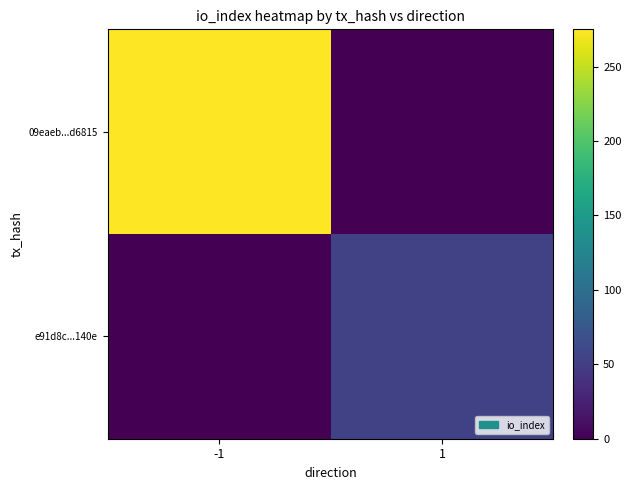

Which series has the largest total across all categories?

09eaeb...d6815